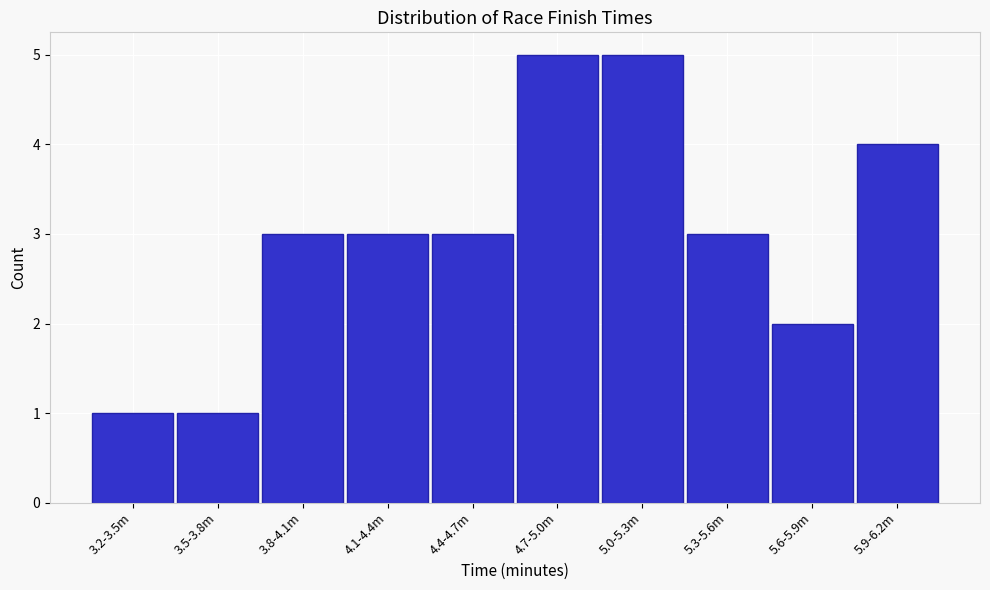

Reading left to right, extract all data points from this chart.

3.2-3.5m=1	3.5-3.8m=1	3.8-4.1m=3	4.1-4.4m=3	4.4-4.7m=3	4.7-5.0m=5	5.0-5.3m=5	5.3-5.6m=3	5.6-5.9m=2	5.9-6.2m=4